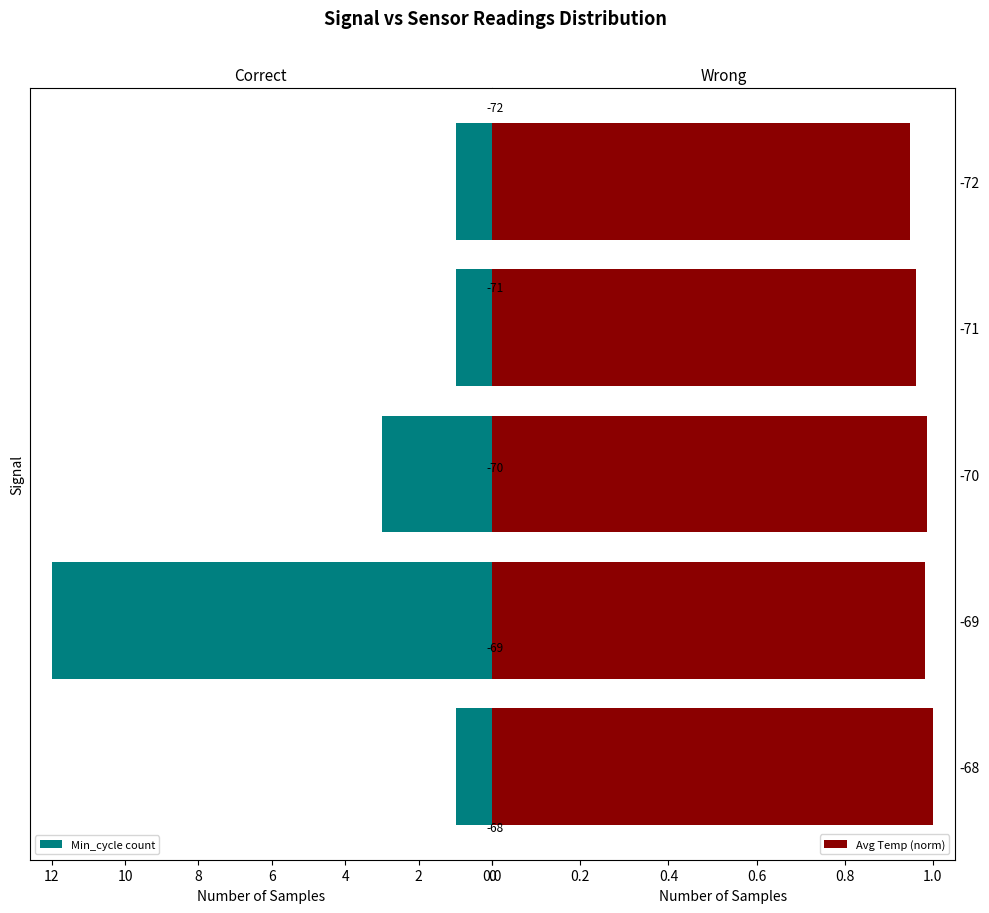

What is the sum of all Avg Temp (norm) values?

4.9